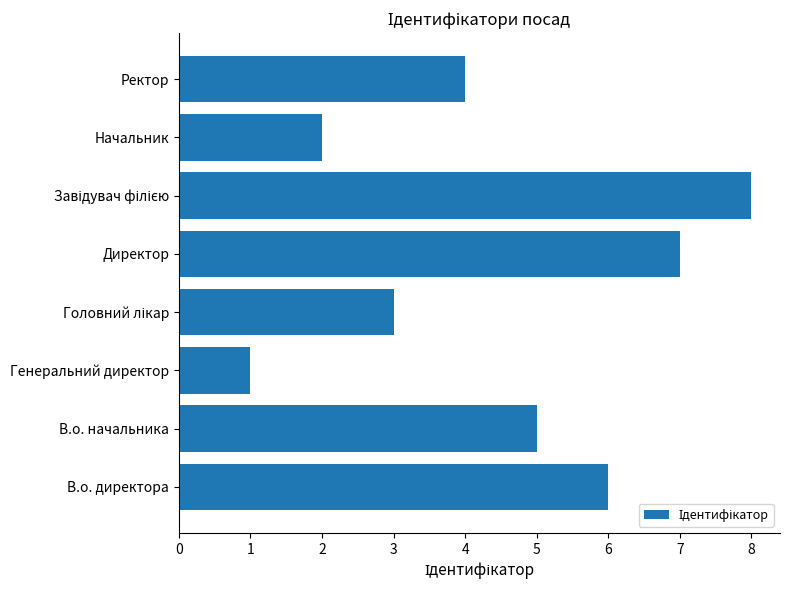

Is it true that the value at В.о. директора is 2?

False